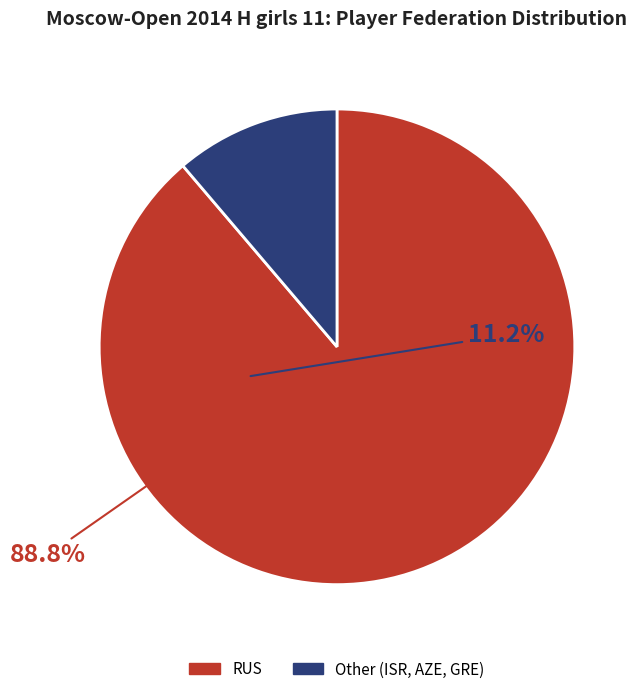

The RUS slice represents 89% of the pie. True or false?

True